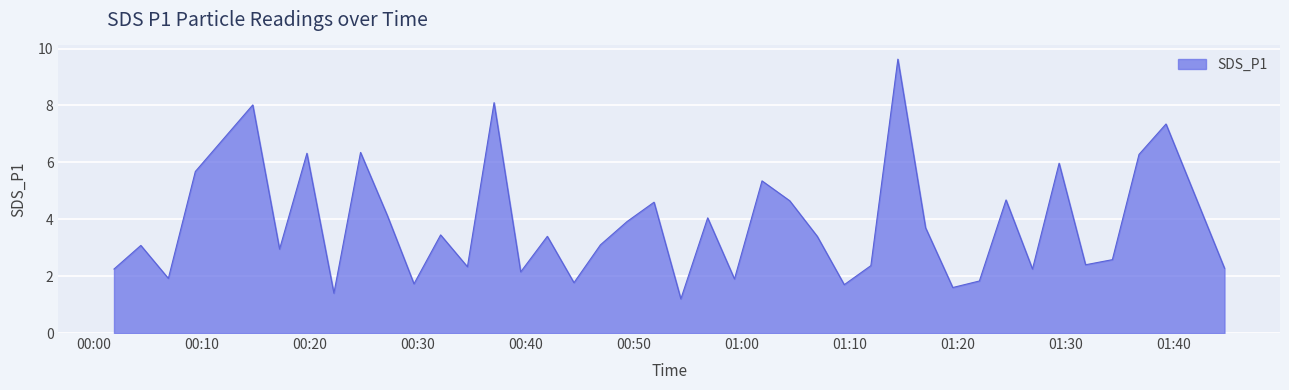

What is the difference between the second highest and minimum values?

6.9